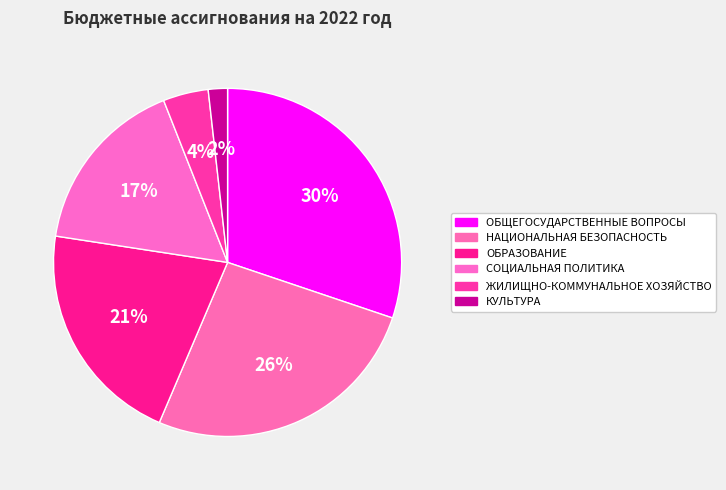

Which slice is the smallest?

КУЛЬТУРА